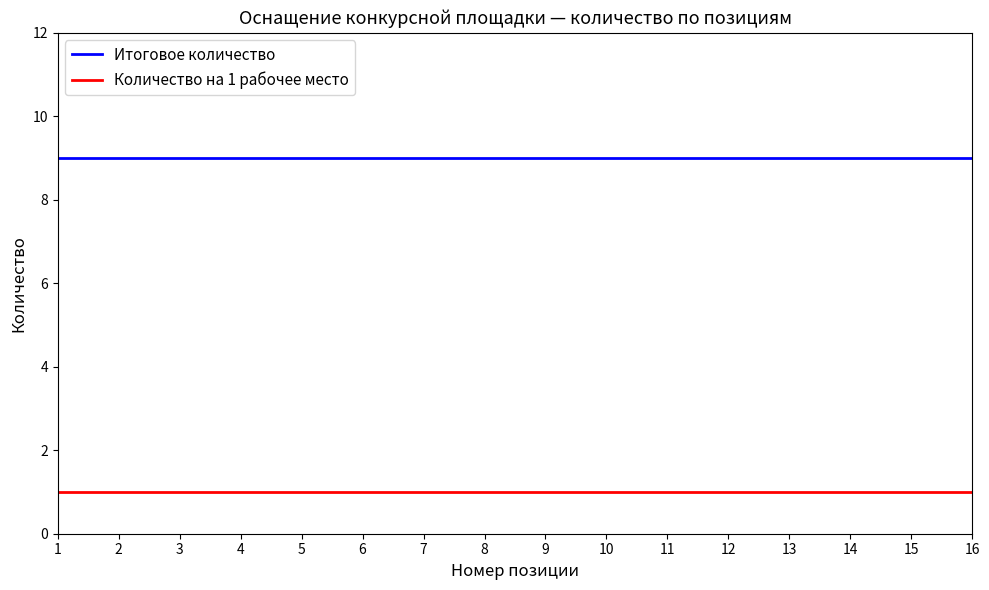

What is the difference between the highest and lowest values at 10?

8